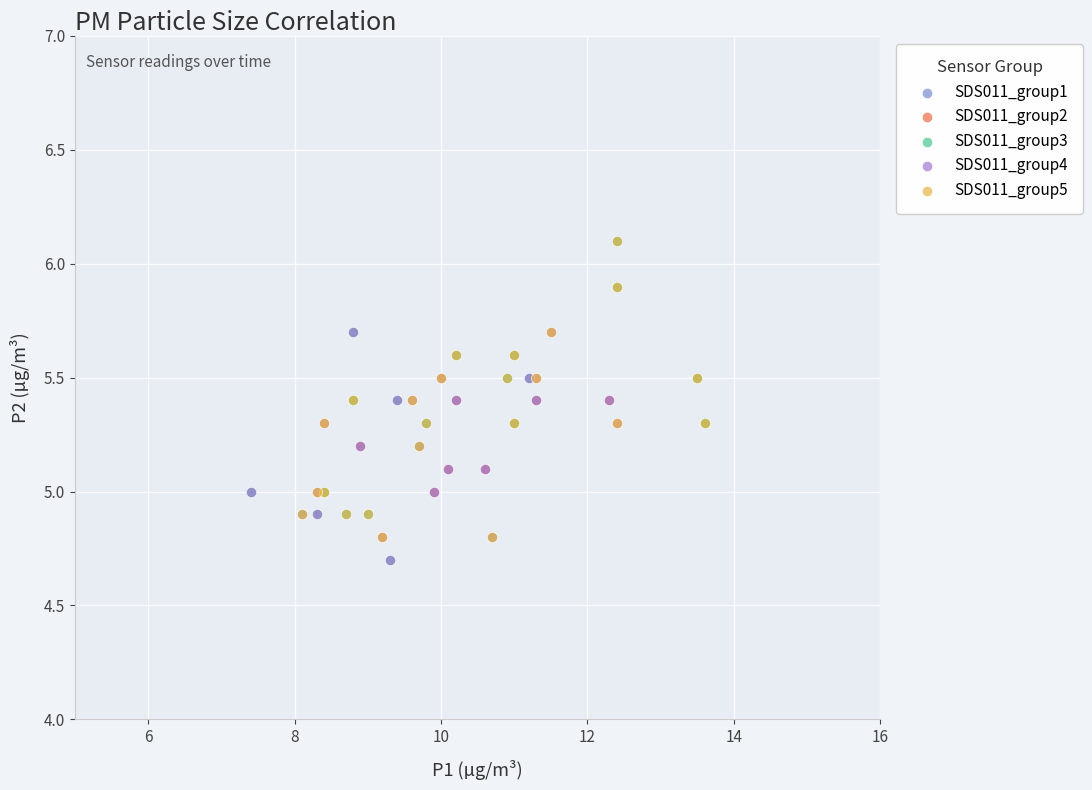

What are all the series names shown in the legend?

SDS011_group1, SDS011_group2, SDS011_group3, SDS011_group4, SDS011_group5